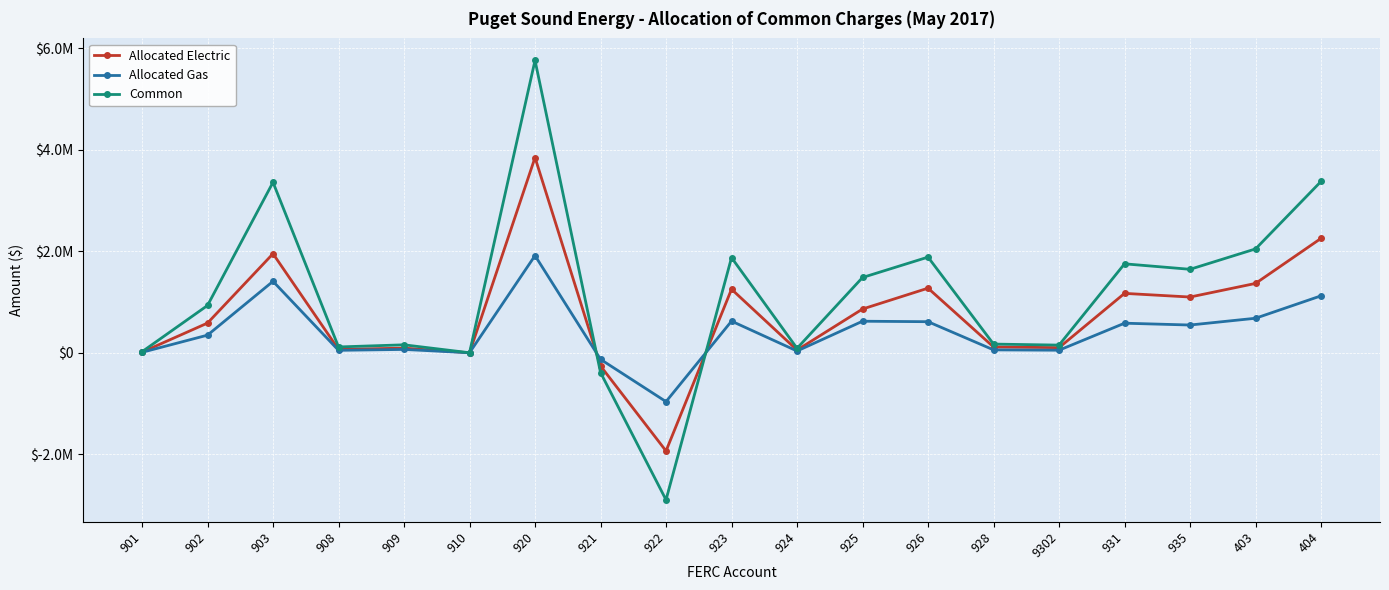

Which series has the largest range (max minus min)?

Common